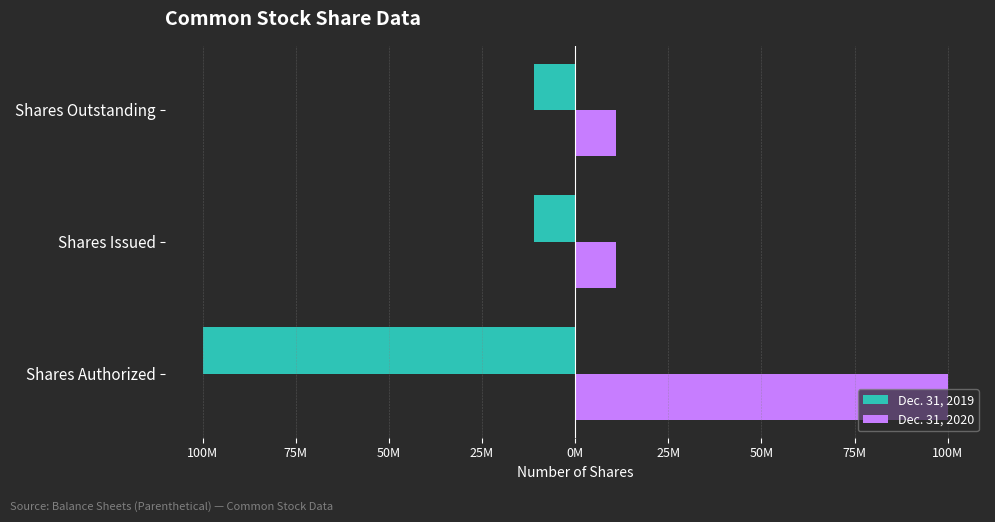

What are all the series names shown in the legend?

Dec. 31, 2019, Dec. 31, 2020